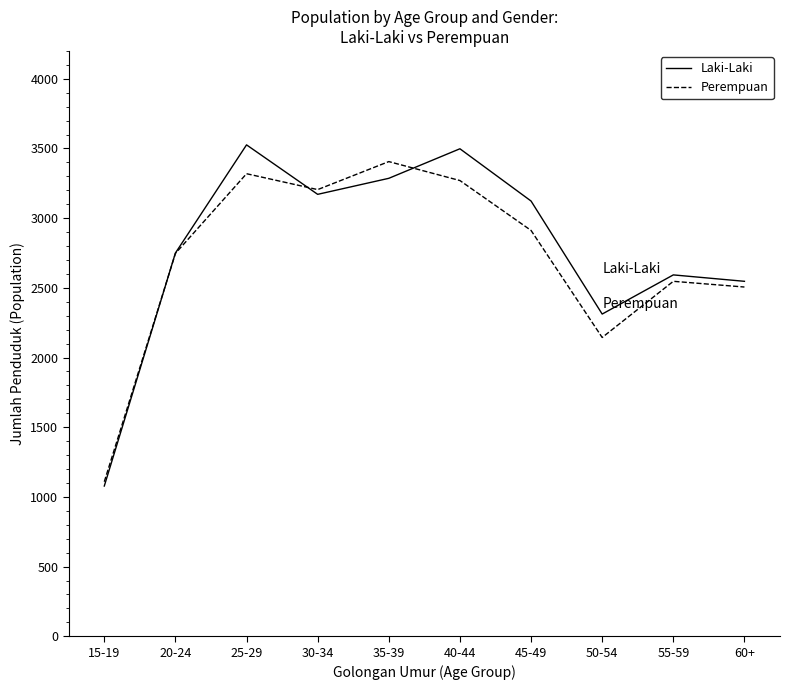

The value of Laki-Laki at 15-19 is 1078. True or false?

True